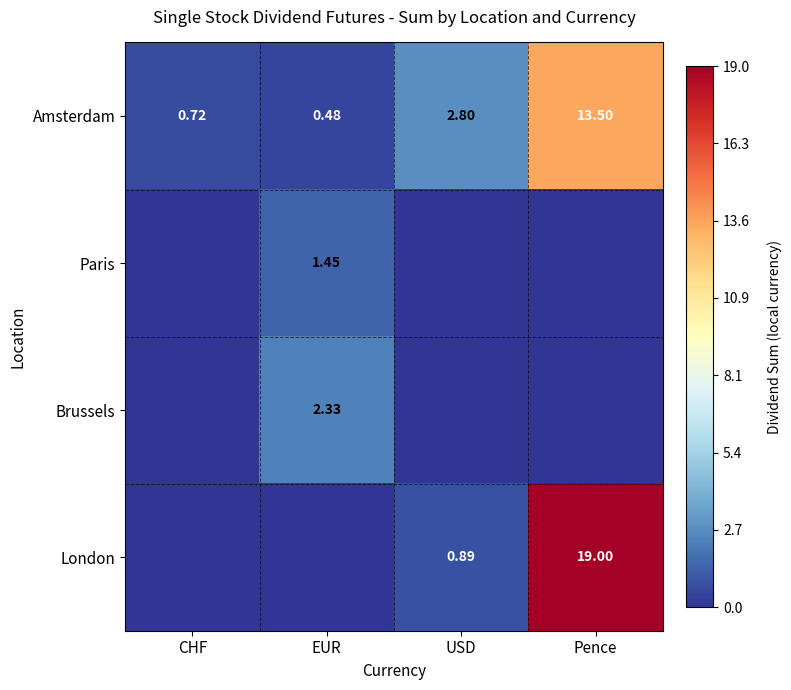

At how many categories does at least one series exceed 8?

1